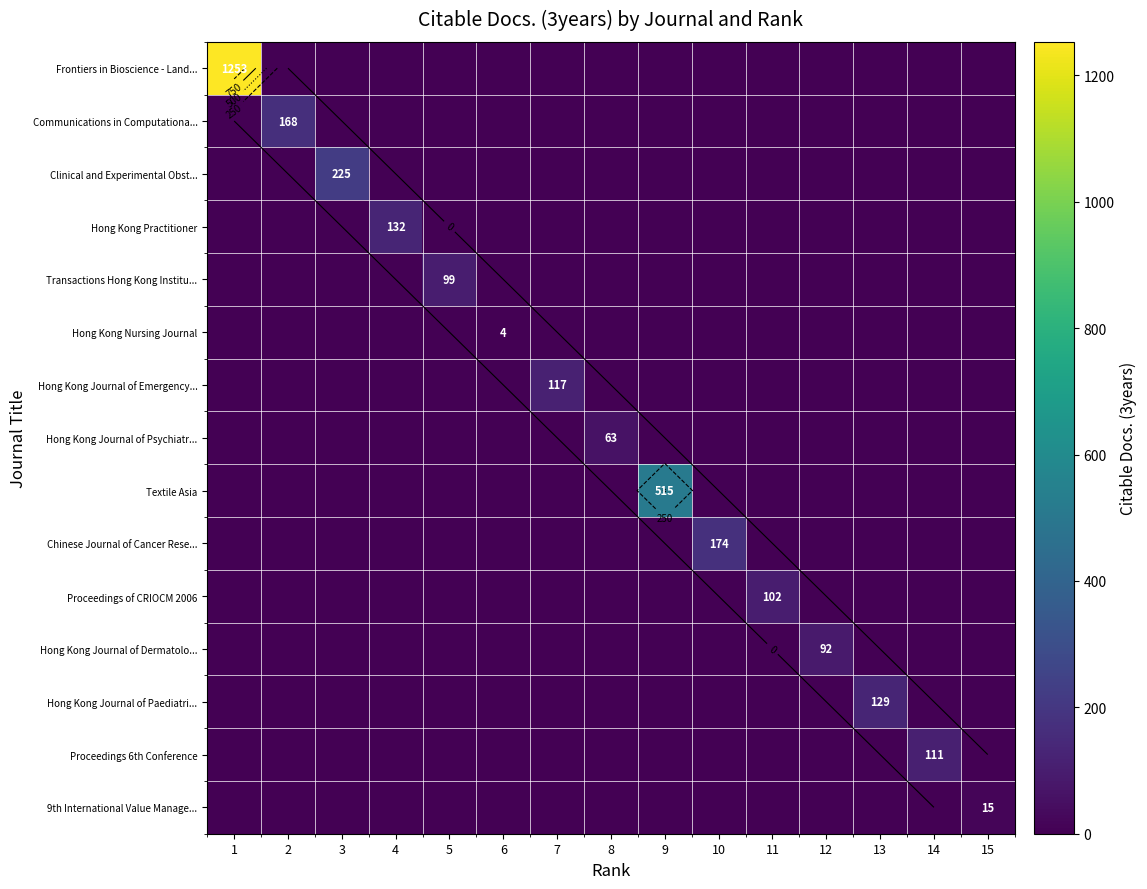

Is it true that Clinical and Experimental Obst... equals 0 at 7?

True